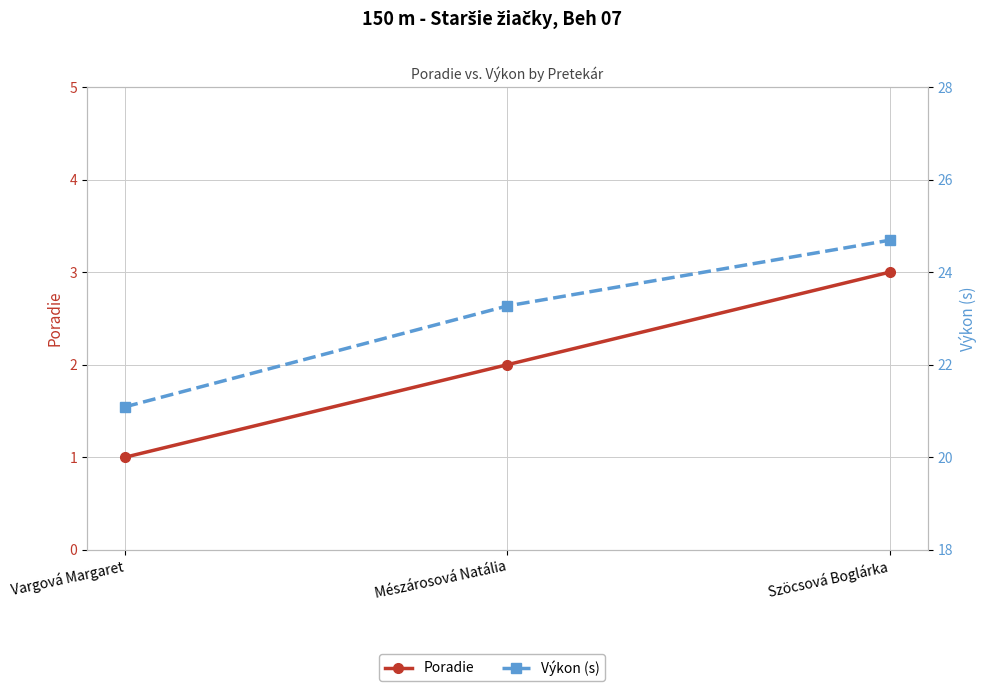

How many data points does each series have?

3